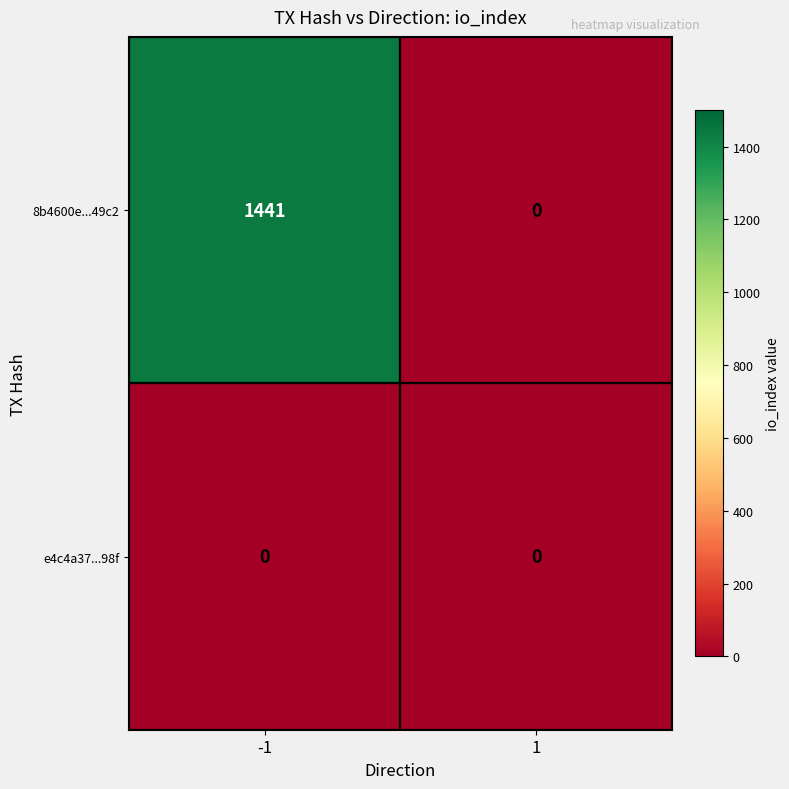

What is the difference between the highest and lowest values at -1?

1441